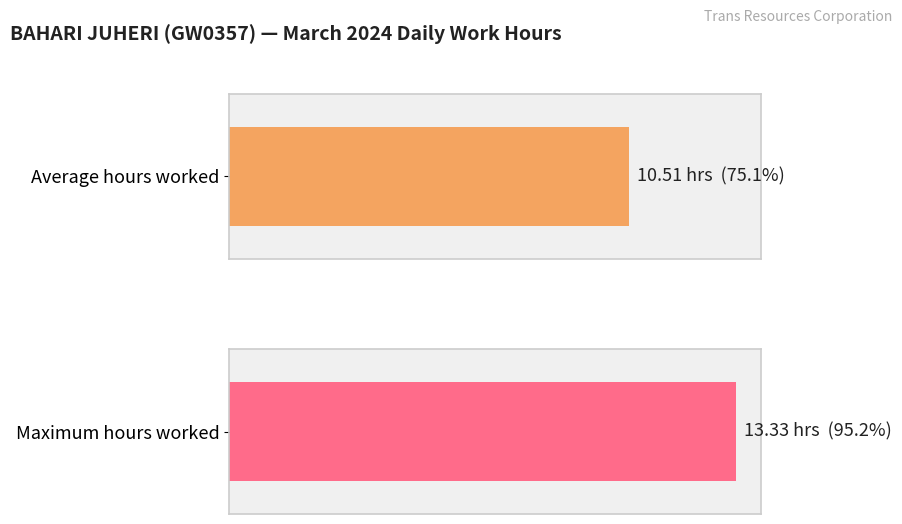

The chart shows a value of -6.0 at Day 17. True or false?

False